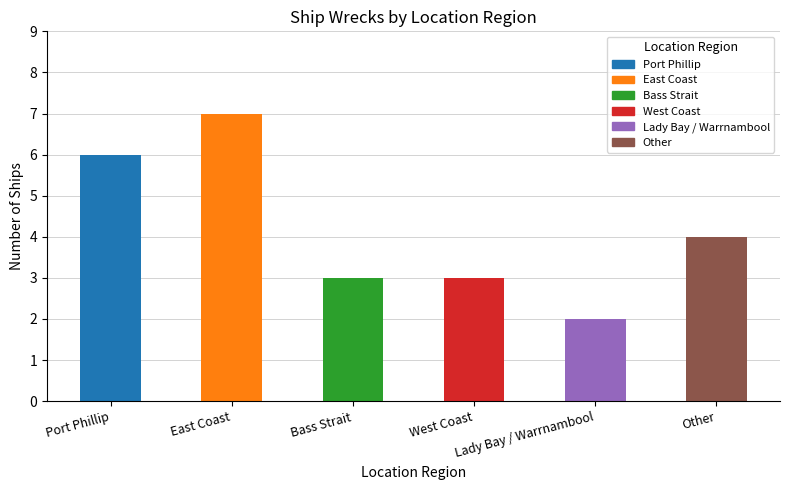

Which category has the highest value across all series?

East Coast